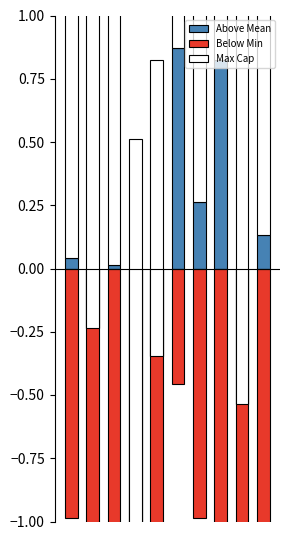

How many positive values does the Above Mean series have?

6